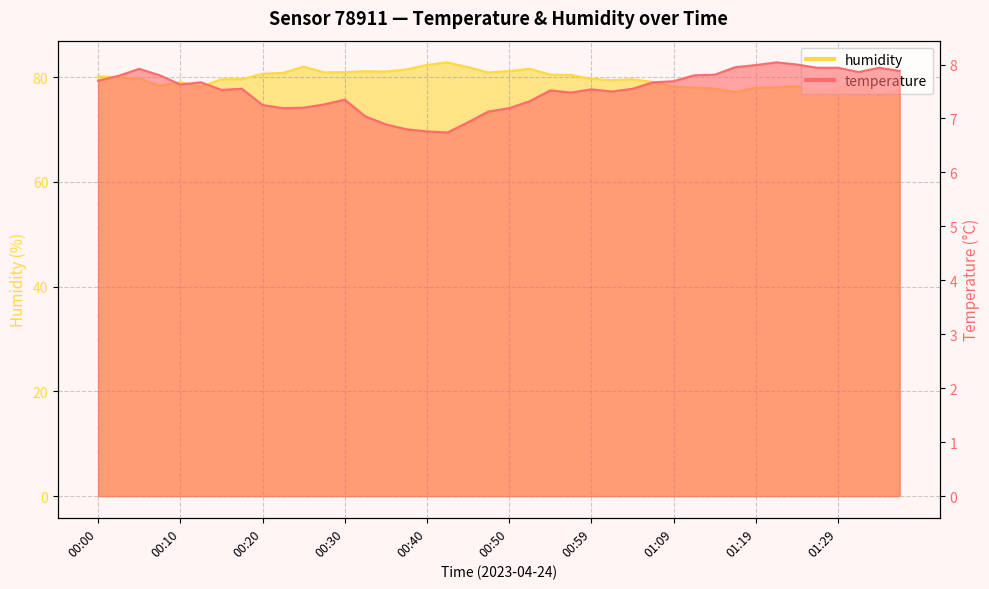

What is the difference between the temperature values at 01:14 and 01:34?

0.1